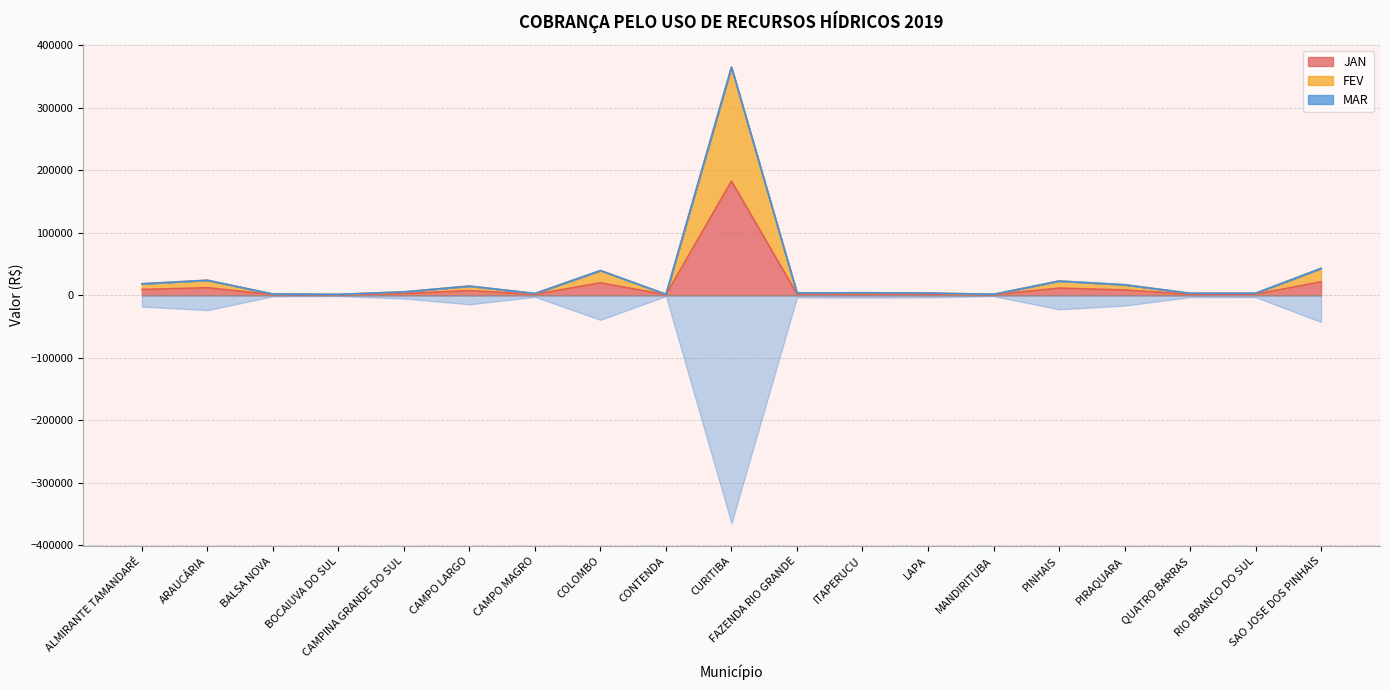

At how many categories does at least one series exceed 22105?

5